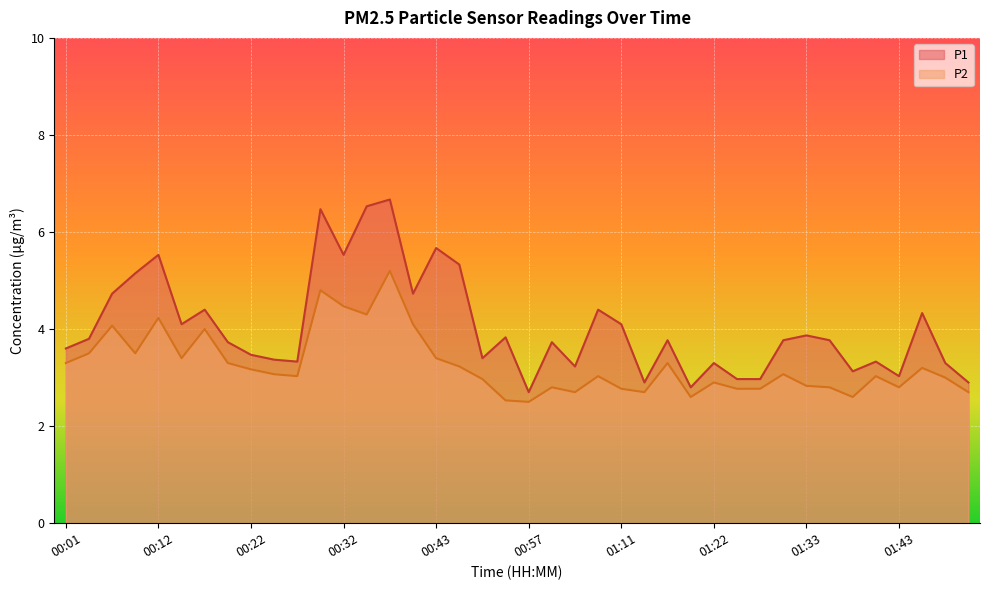

What is the highest value of the P2 series?

5.2